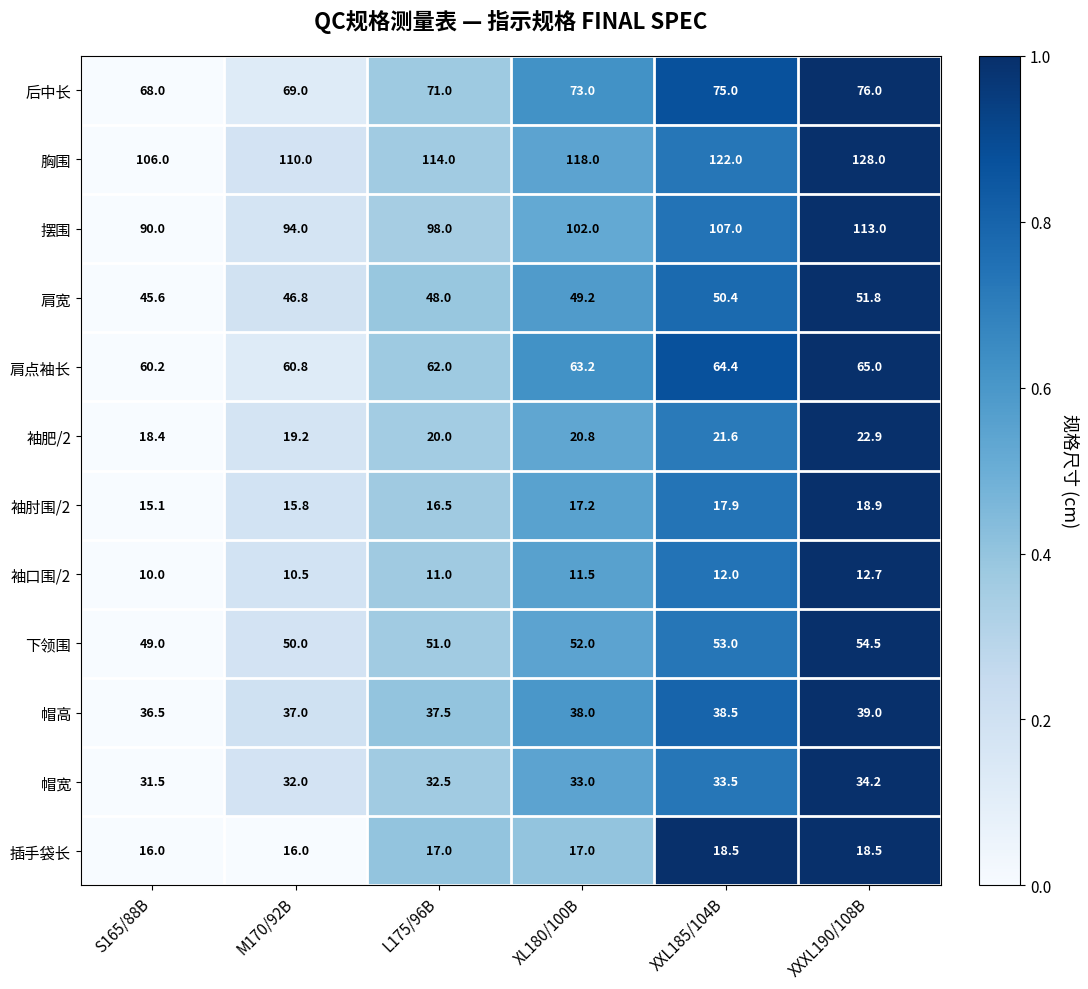

How many categories are shown in the chart?

6